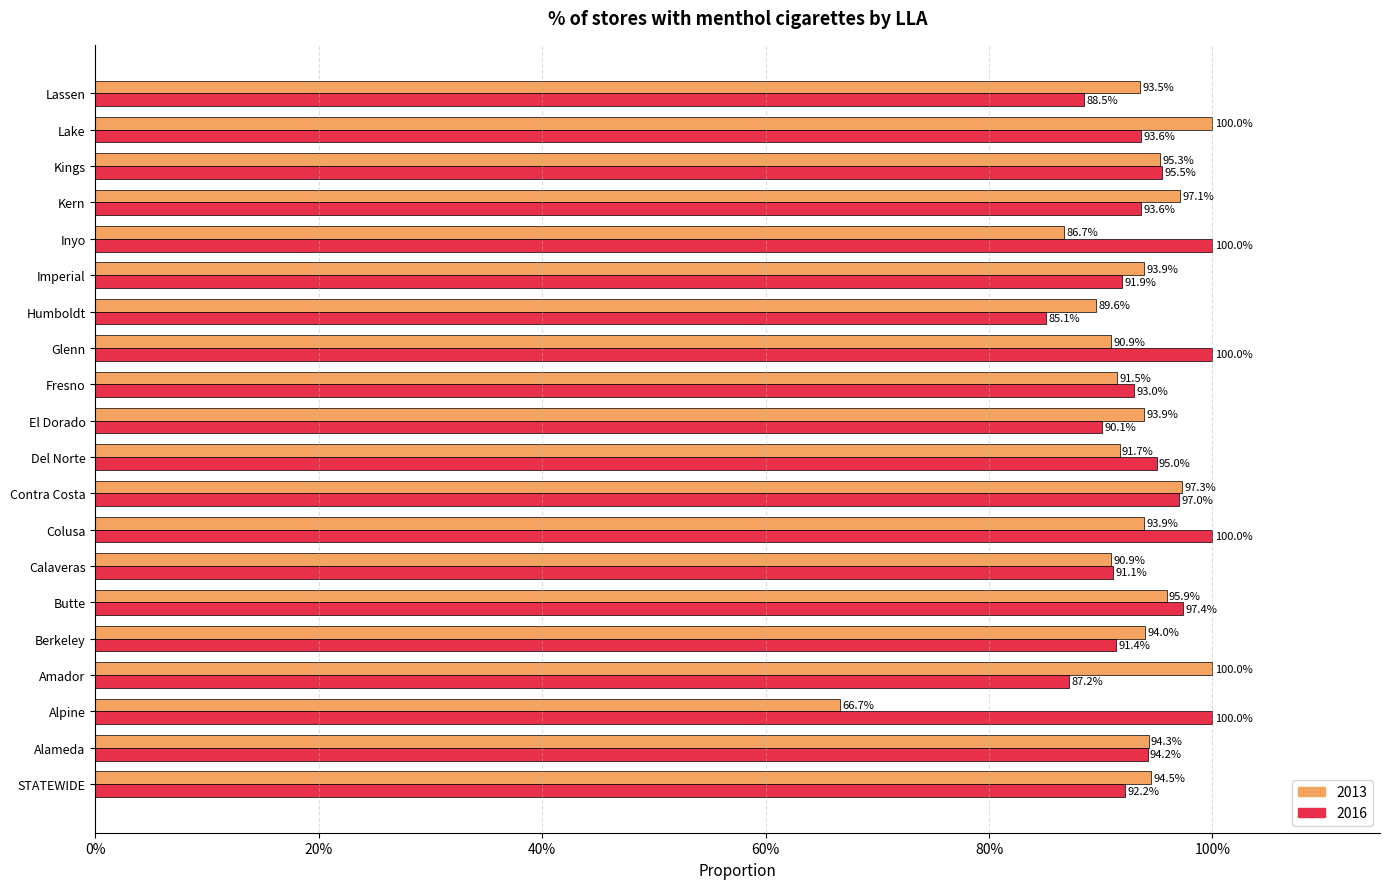

The value of 2013 at Lassen is 1.5. True or false?

False